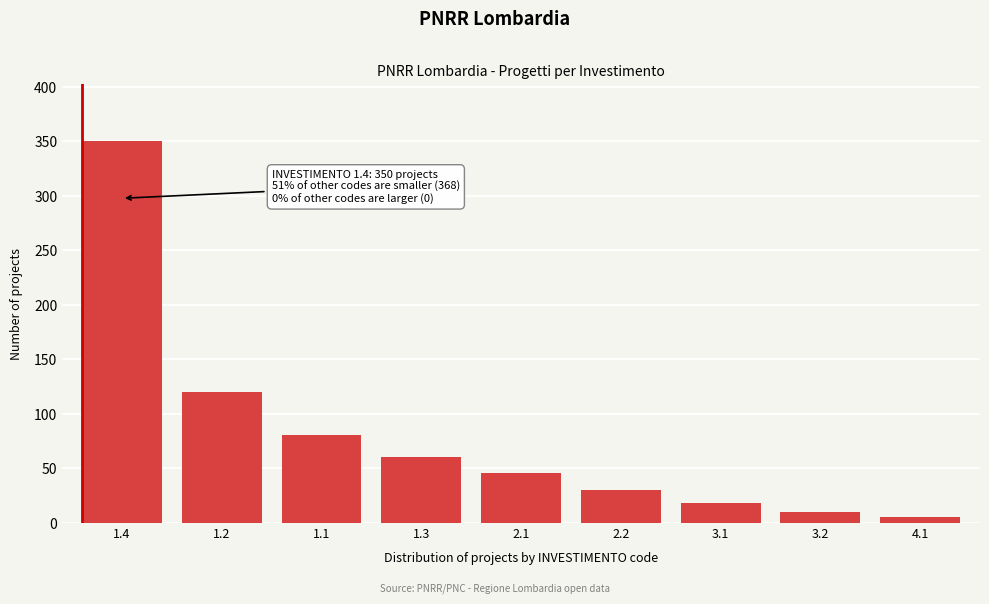

Reading left to right, list all the values displayed in this chart.

350	120	80	60	45	30	18	10	5